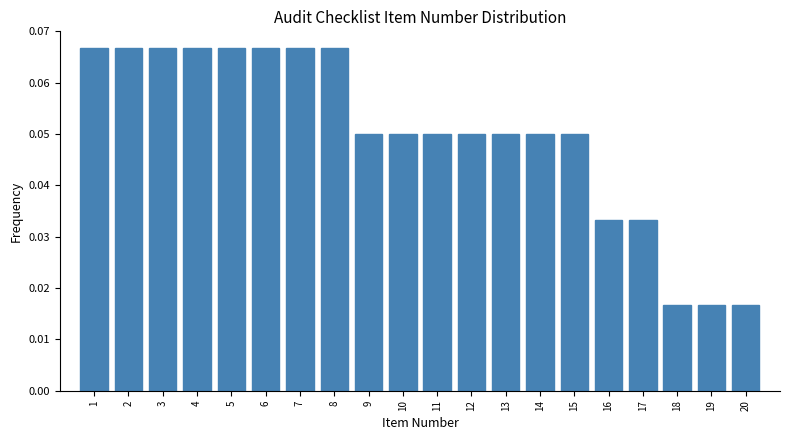

How many values are between 0 and 1?

20